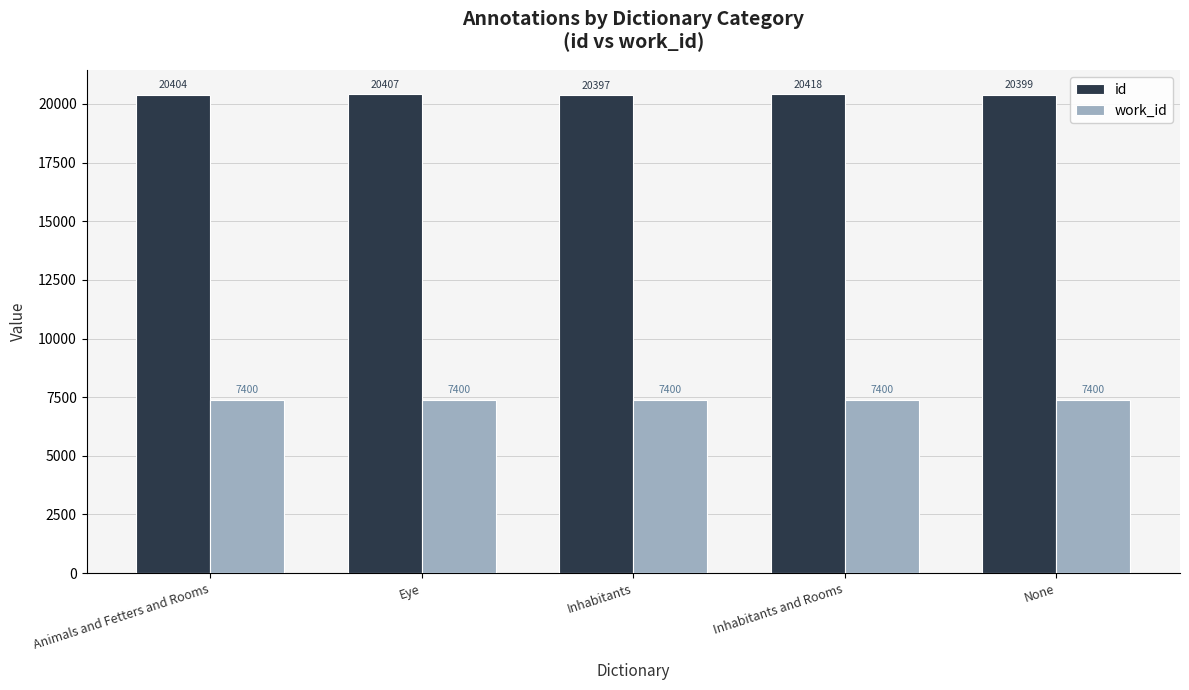

Which category has the highest value in the id series?

Inhabitants and Rooms